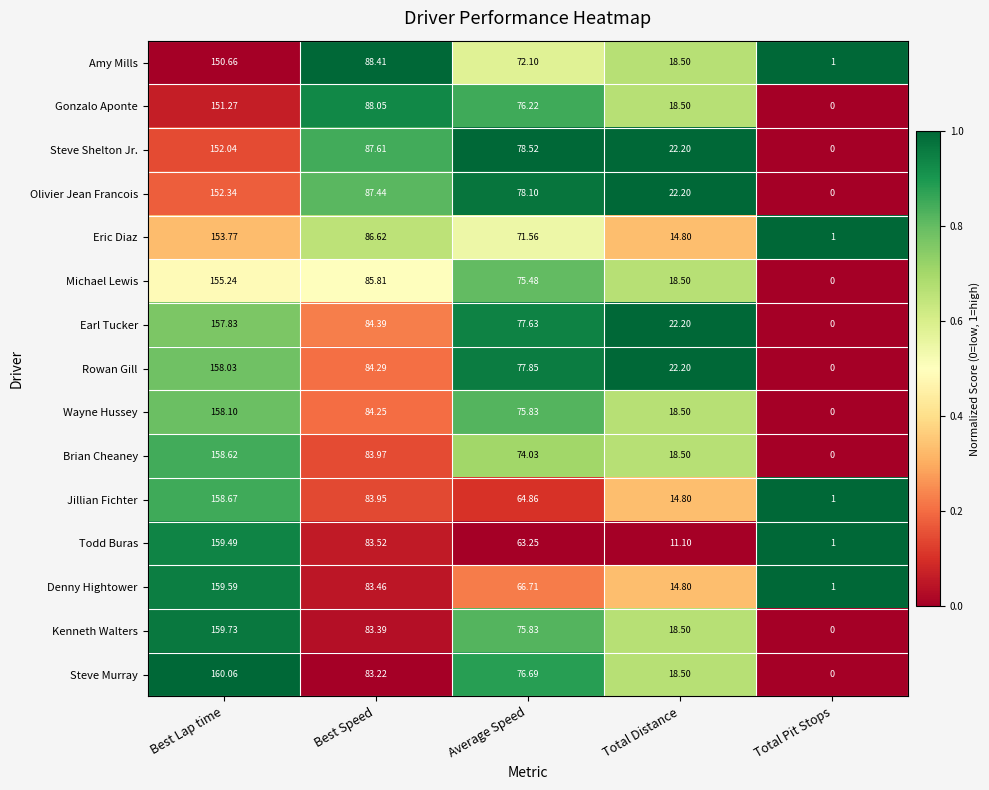

What is the total value across all series at Best Lap time?

2345.4